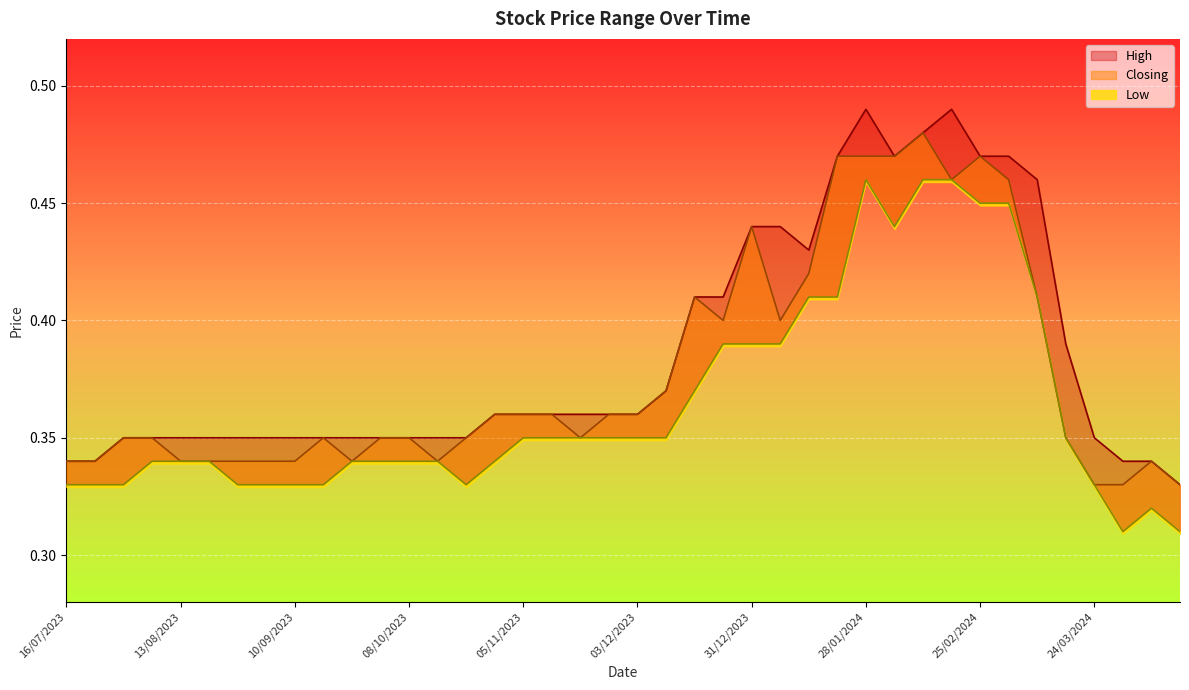

What is the difference between the maximum and minimum values in the Closing series?

0.1